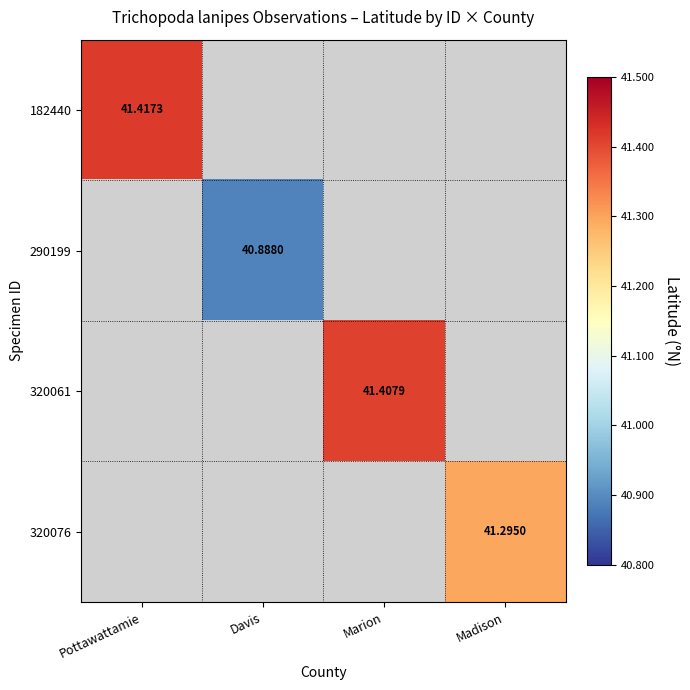

At how many categories does at least one series exceed 41?

3